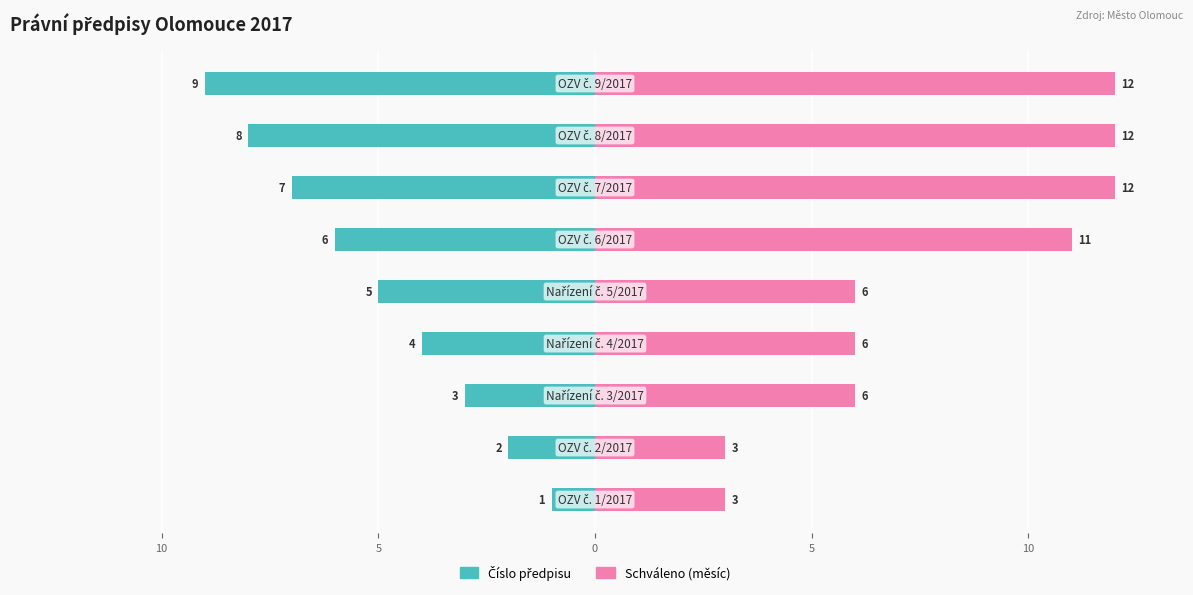

Count the number of data series in this chart.

2